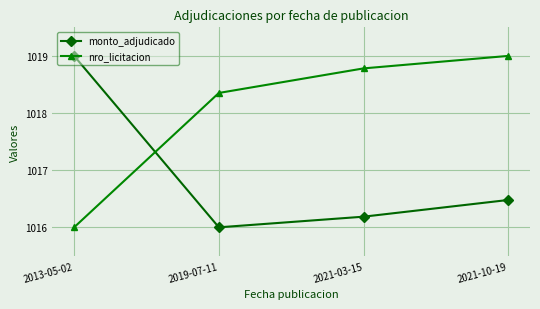

Which series ends up on top after the final intersection of nro_licitacion and monto_adjudicado?

nro_licitacion